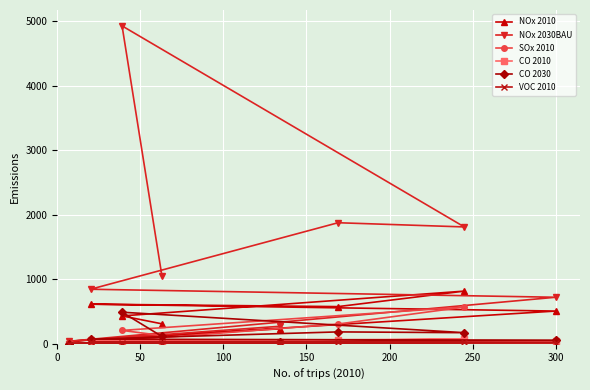

Which series has the widest spread of values?

NOx 2030BAU